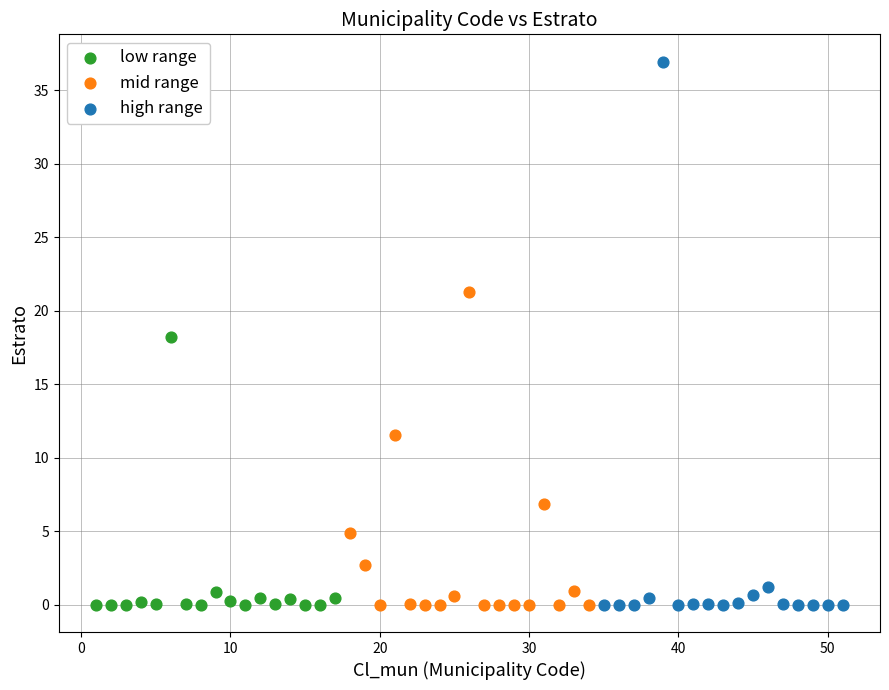

What are all the series names shown in the legend?

low range, mid range, high range